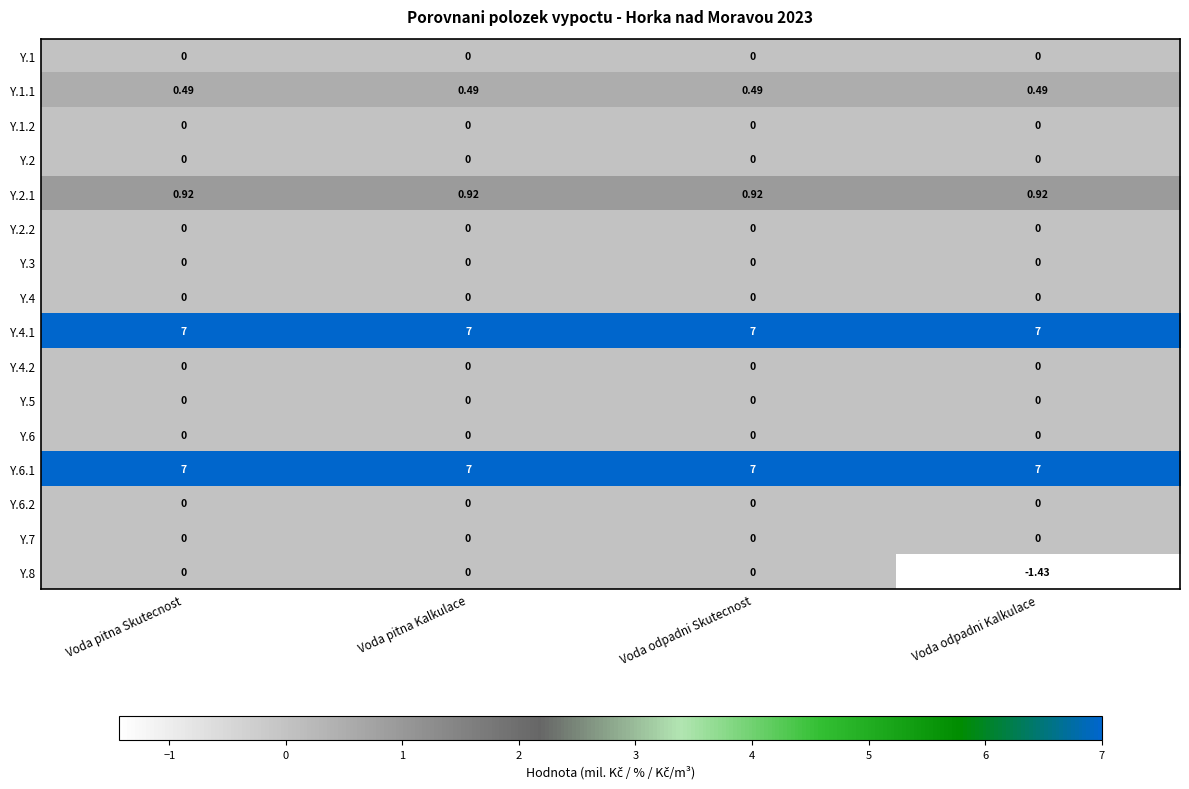

Is the value of Y.6.1 at Voda odpadni Skutecnost greater than the value of Y.2.2 at Voda pitna Kalkulace?

Yes